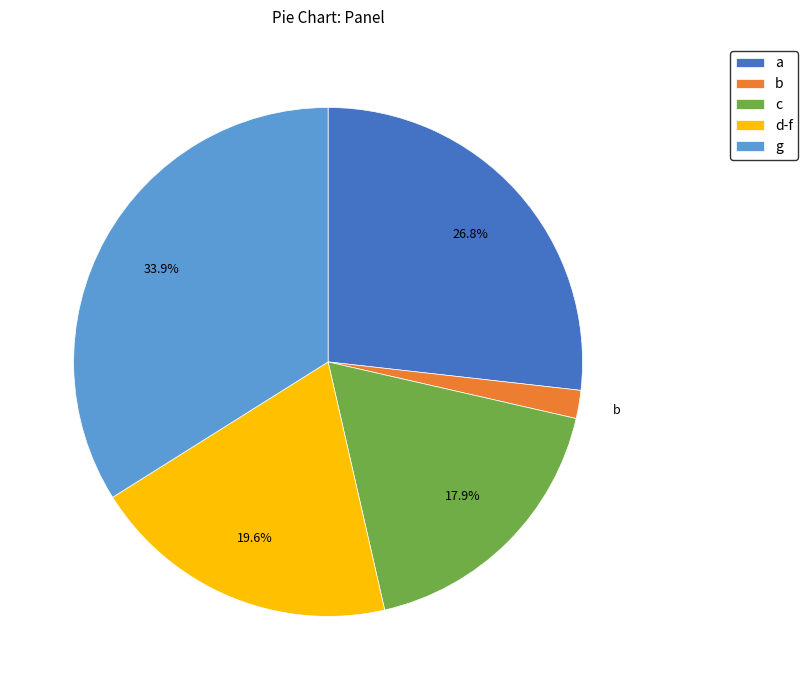

To the nearest percent, what is the average slice percentage?

20%